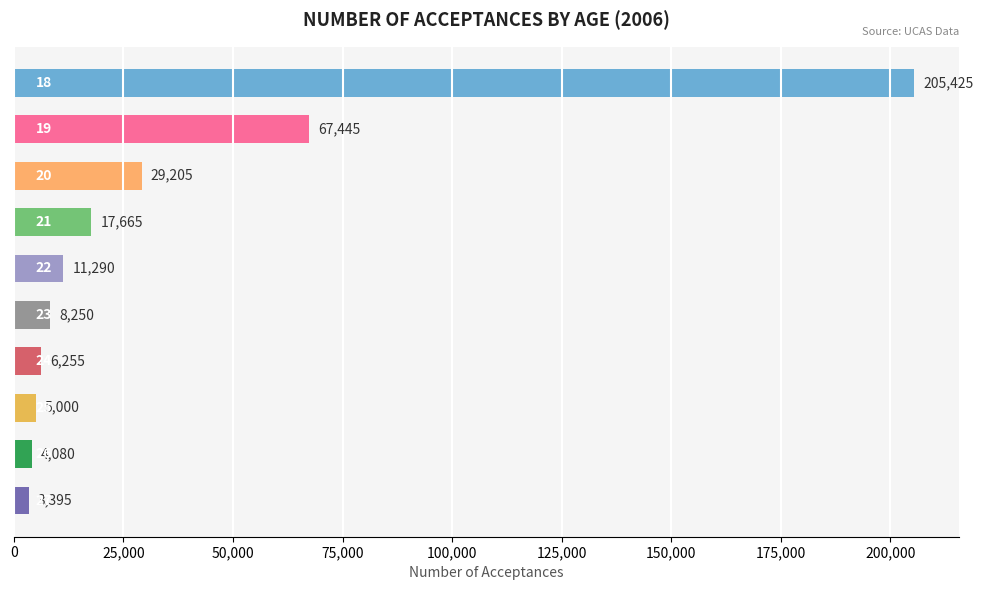

What is the difference between the maximum and minimum values?

202030